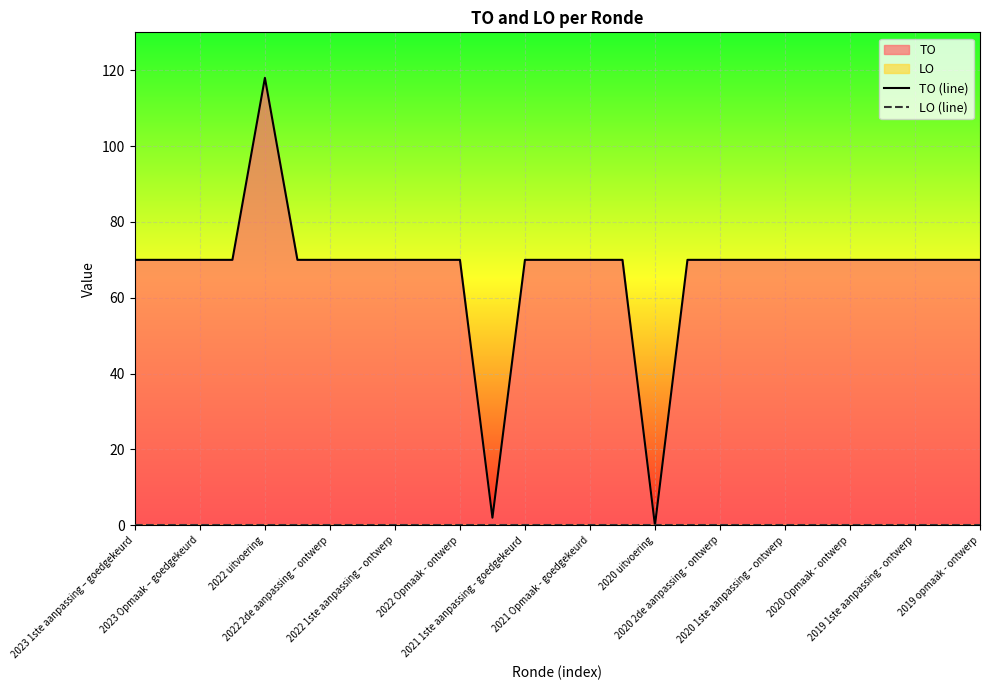

True or false: LO (line) and TO (line) intersect in this chart.

False